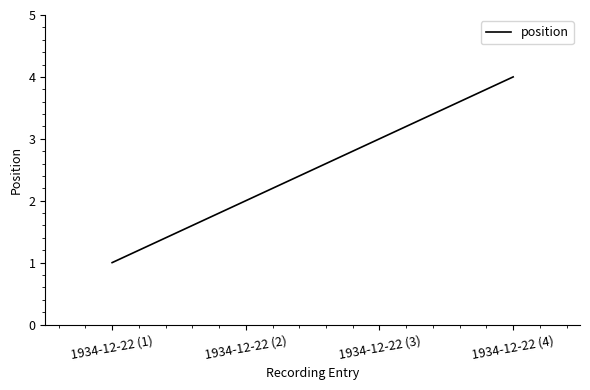

Read the value at 1934-12-22 (2).

2